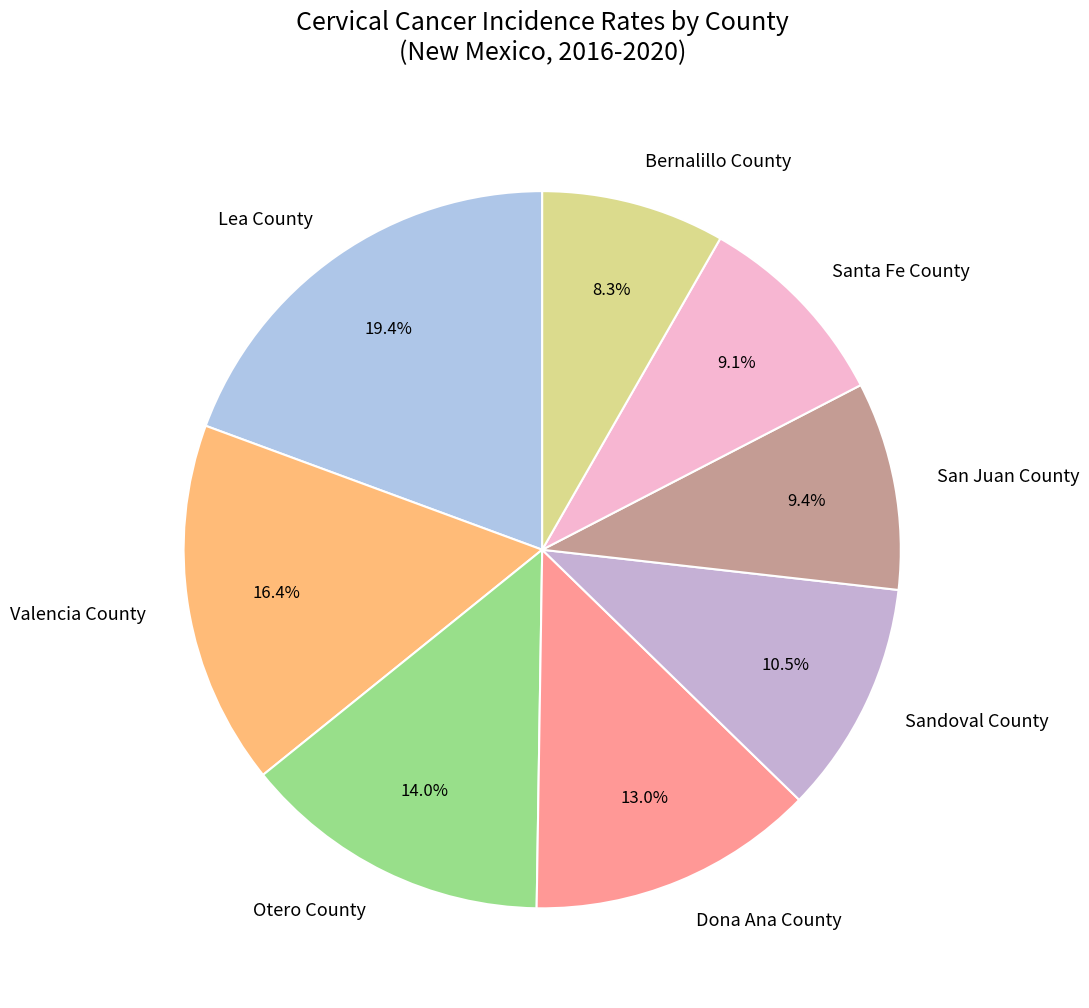

To the nearest percent, what is the difference between the largest and smallest slice percentages?

11%